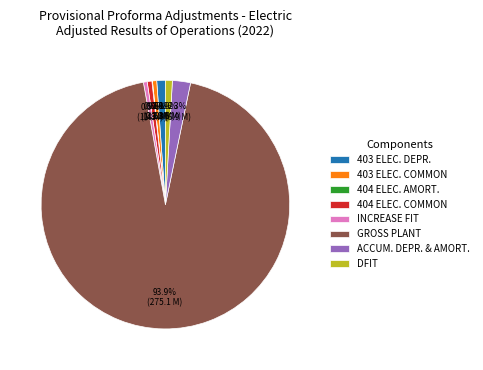

Which category has the biggest portion of the pie?

GROSS PLANT